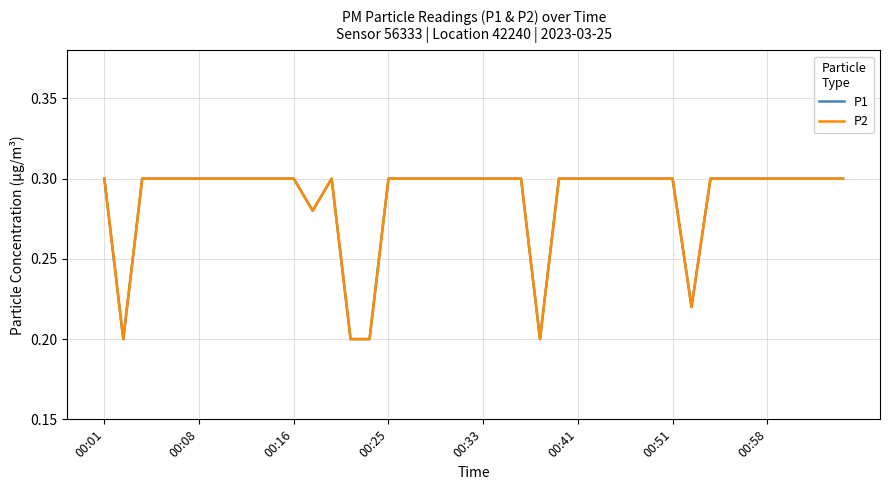

Does the chart display data point markers on the line(s)?

No